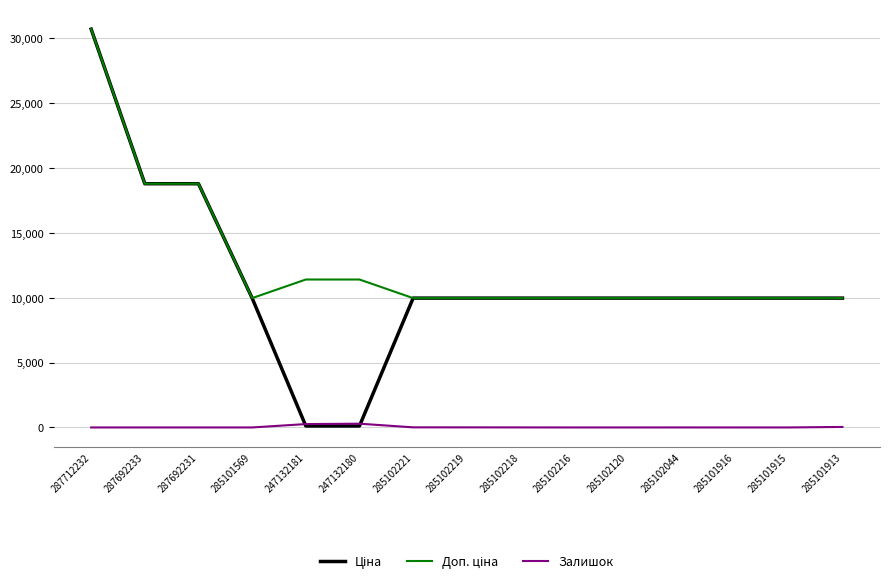

What is the greatest value displayed?

30717.1